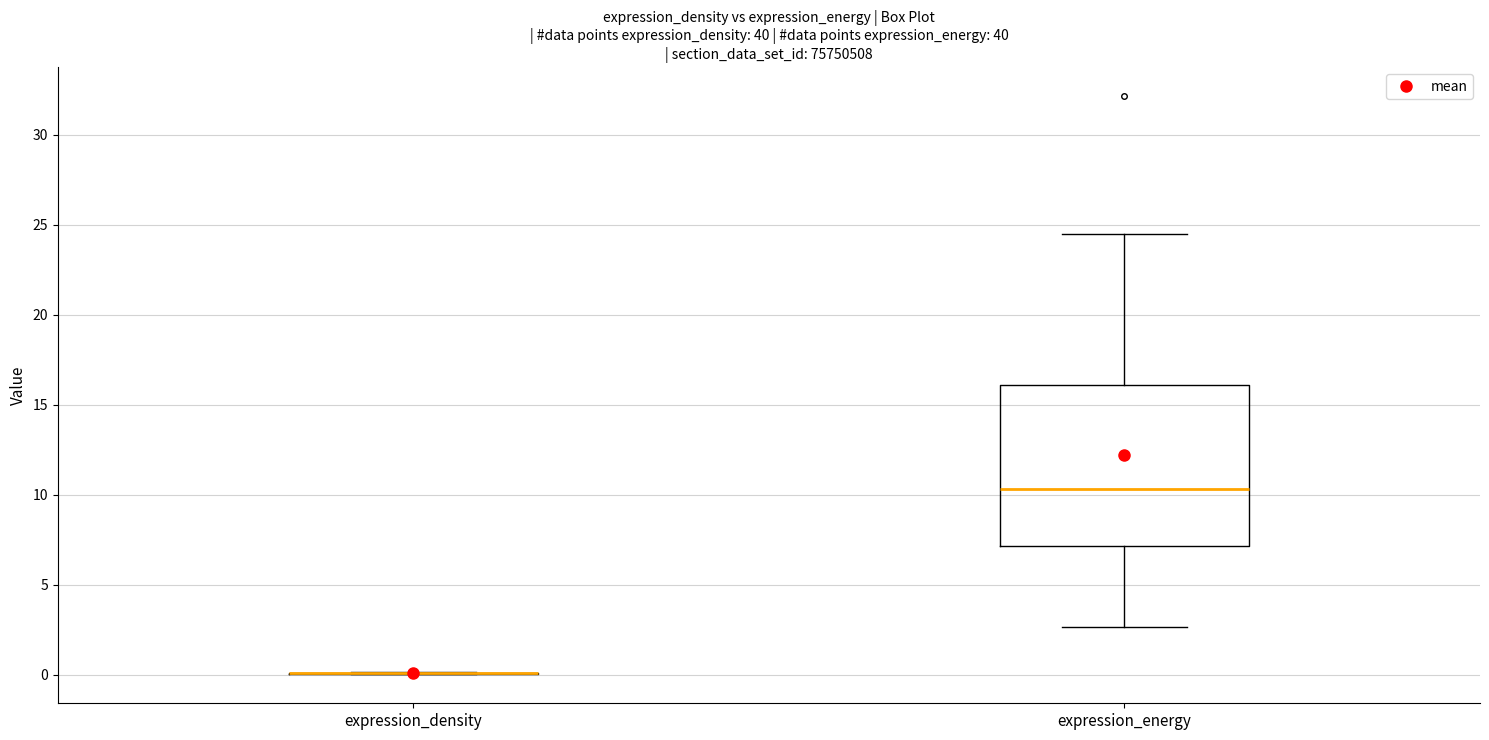

Reading left to right, read every box against the y-axis: the position of its median line, the range the box covers, and the ends of its whiskers. The values are not printed on the chart, so give them approximately, as read against the axis.

expression_density: box collapsed to a line at 0.0, whiskers 0.0 to 0.0
expression_energy: median 10.5, box 7.0 to 16.0, whiskers 2.5 to 24.5